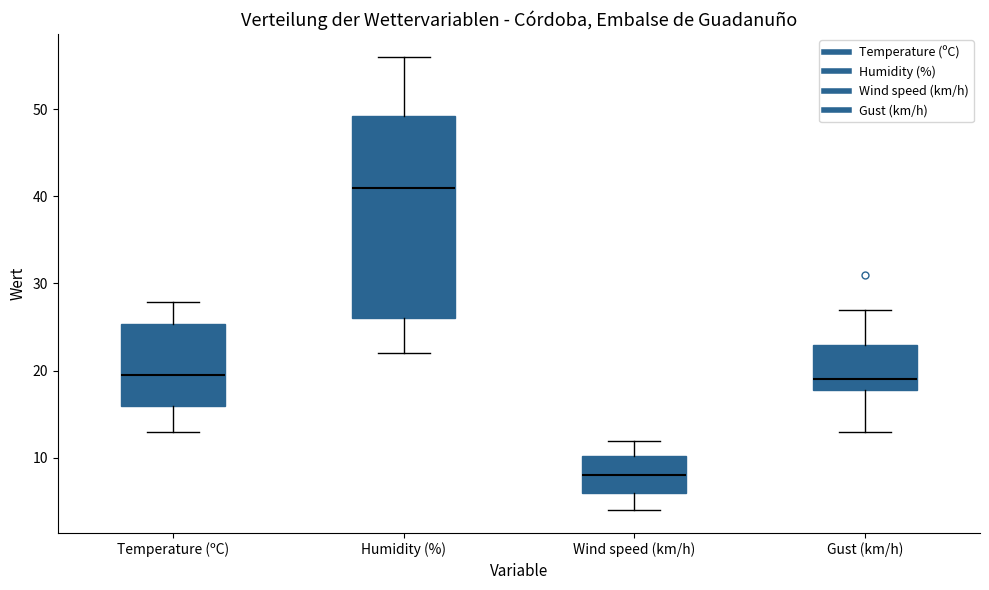

Comparing the boxes themselves (not the whiskers), which one is the tallest?

Humidity (%)